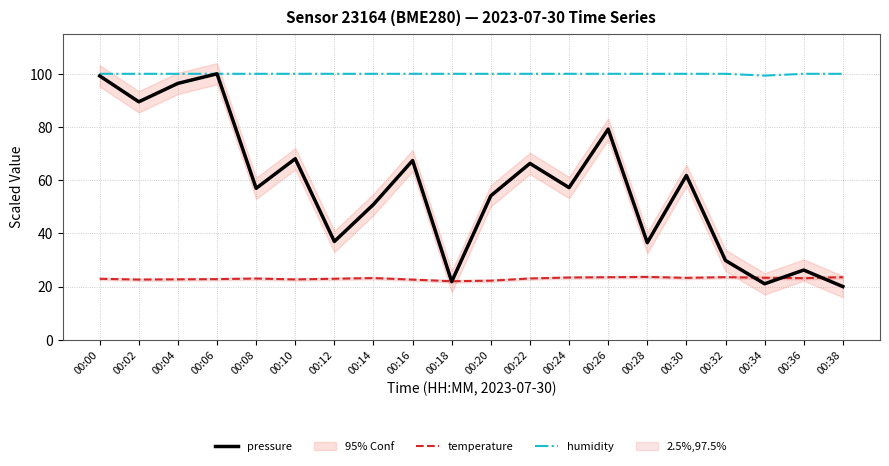

Count the humidity values in the range 100 to 101.

19